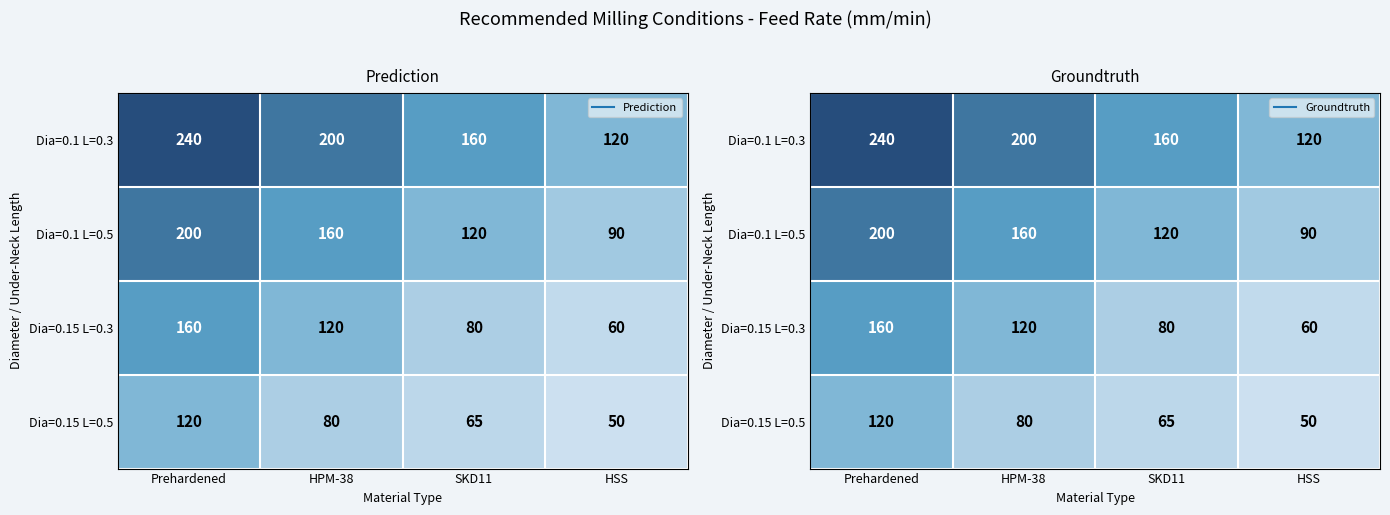

The value of Dia=0.15 L=0.3 at SKD11 is 80. True or false?

True